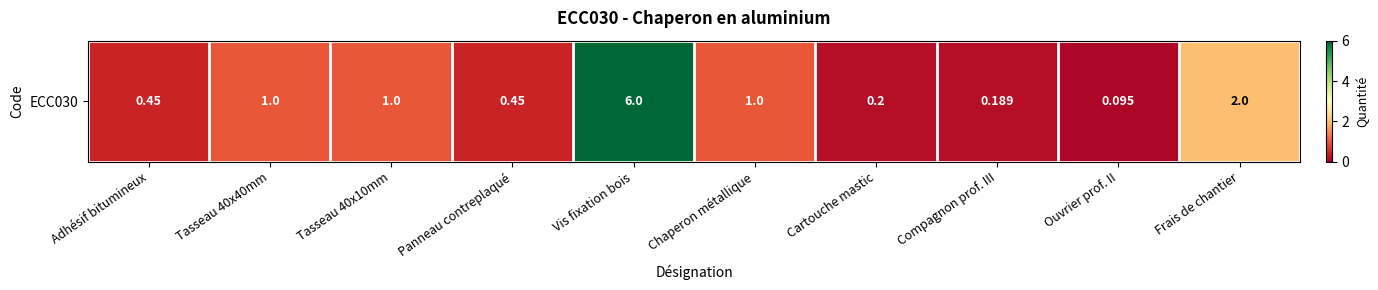

The chart shows a value of 0.1 at Ouvrier prof. II. True or false?

True